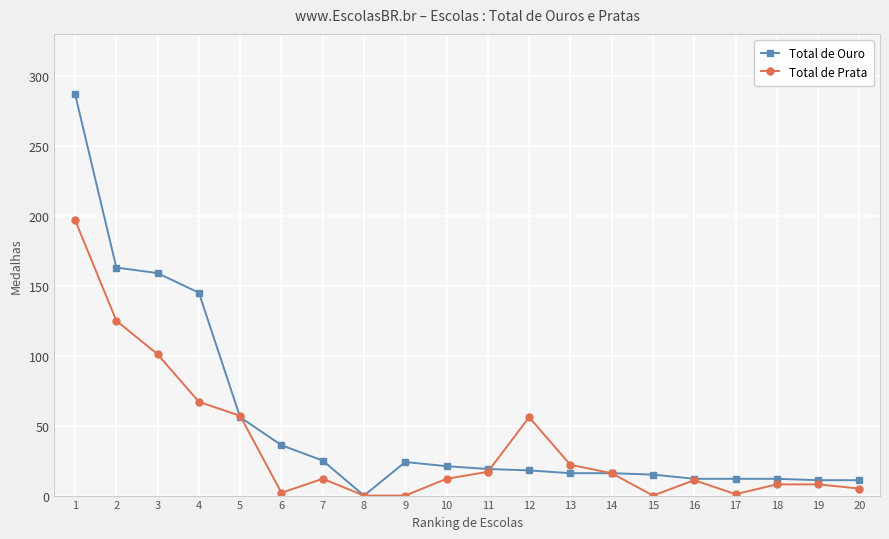

The value of Total de Prata at 5 is 21. True or false?

False